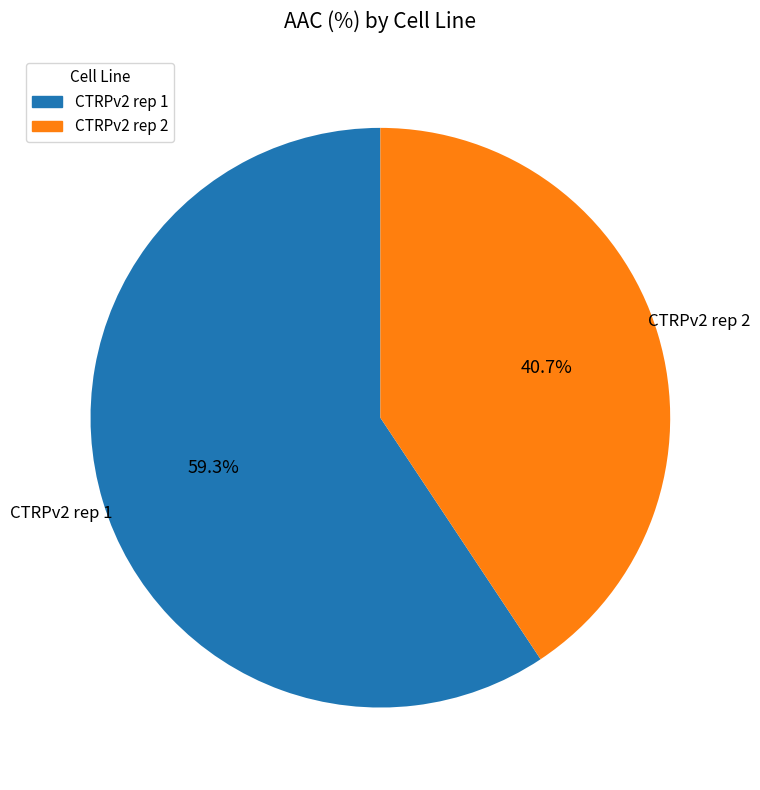

What is the majority slice?

CTRPv2 rep 1